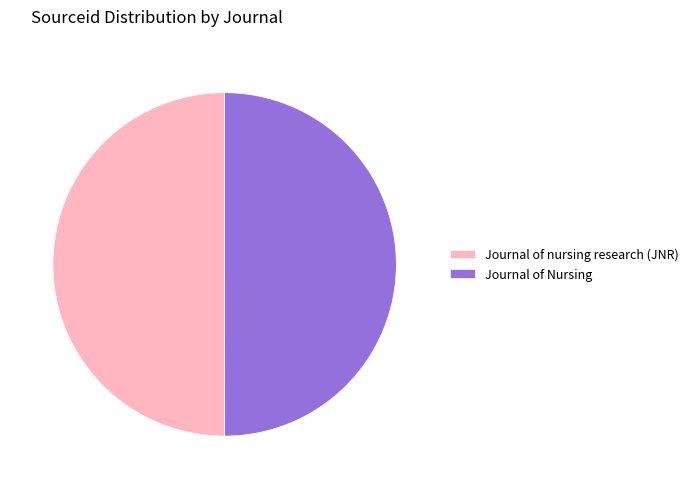

What is the ratio of the value at Journal of nursing research (JNR) to the value at Journal of Nursing?

1.0